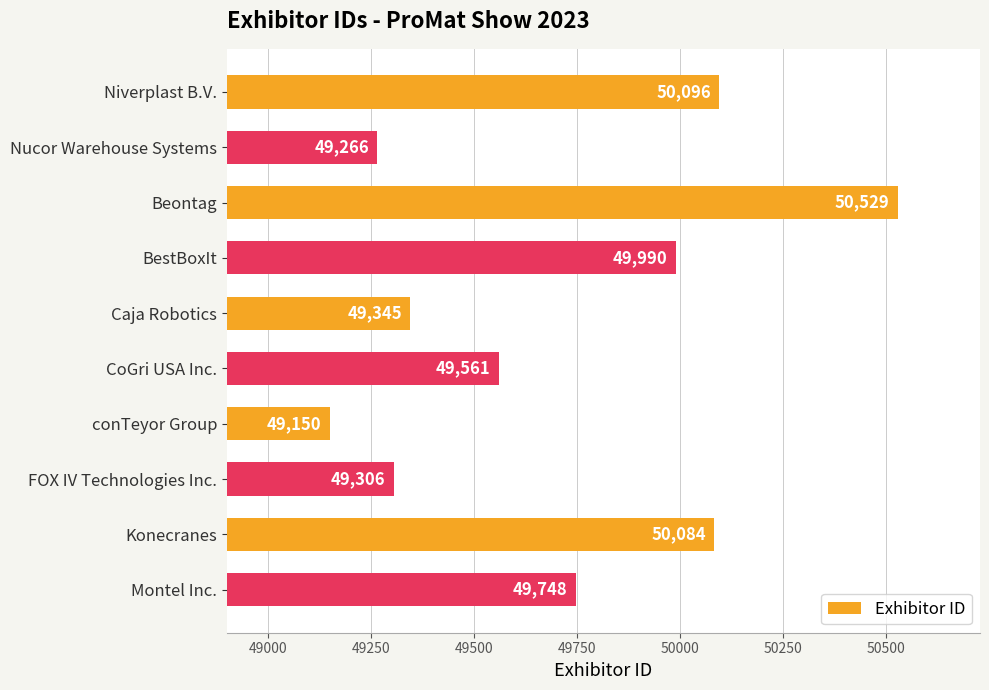

What is the sum of all values?

497075